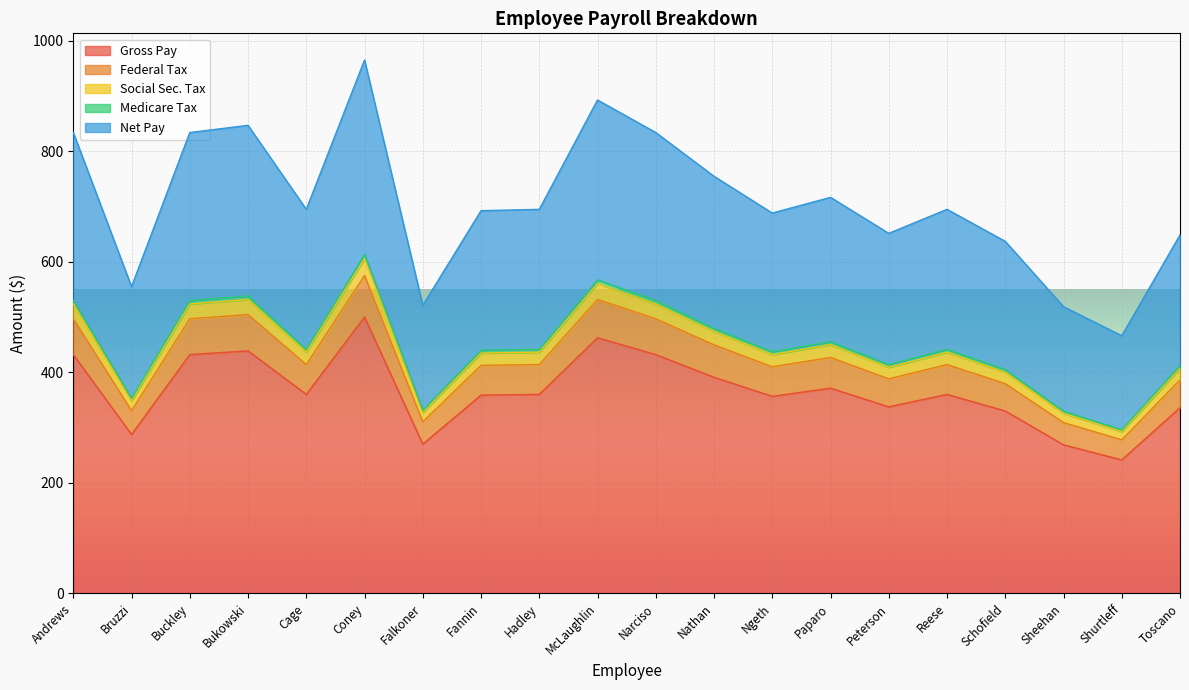

True or false: Net Pay and Social Sec. Tax intersect in this chart.

False